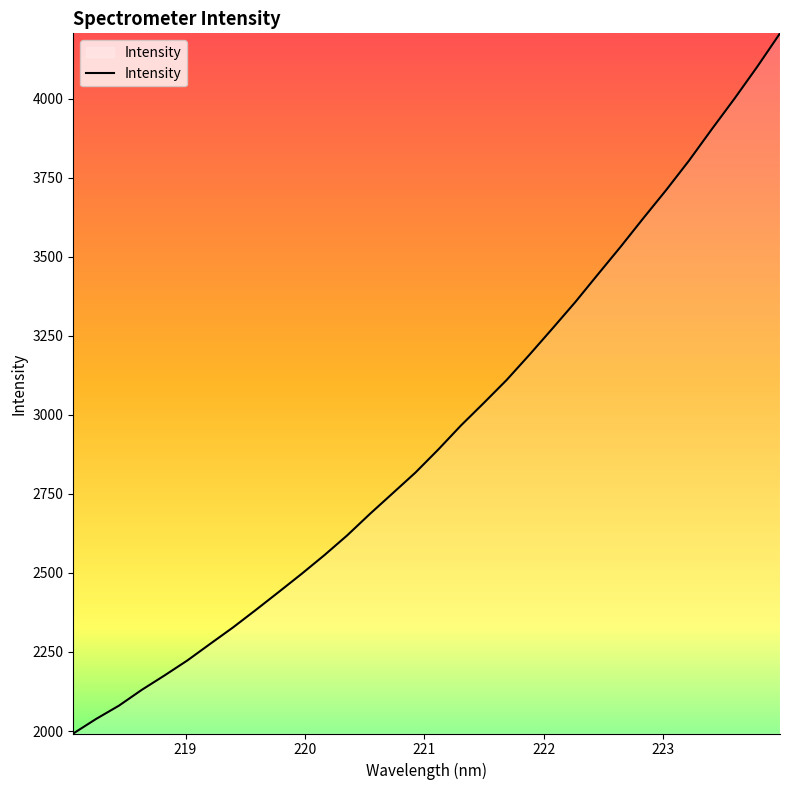

Count the number of values greater than 2890.

16